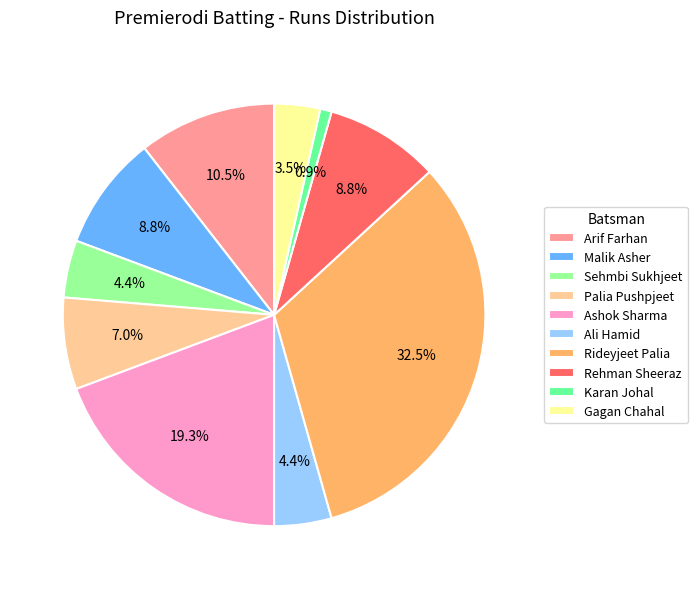

Approximately how many times larger is the value at Palia Pushpjeet compared to Sehmbi Sukhjeet?

1.6